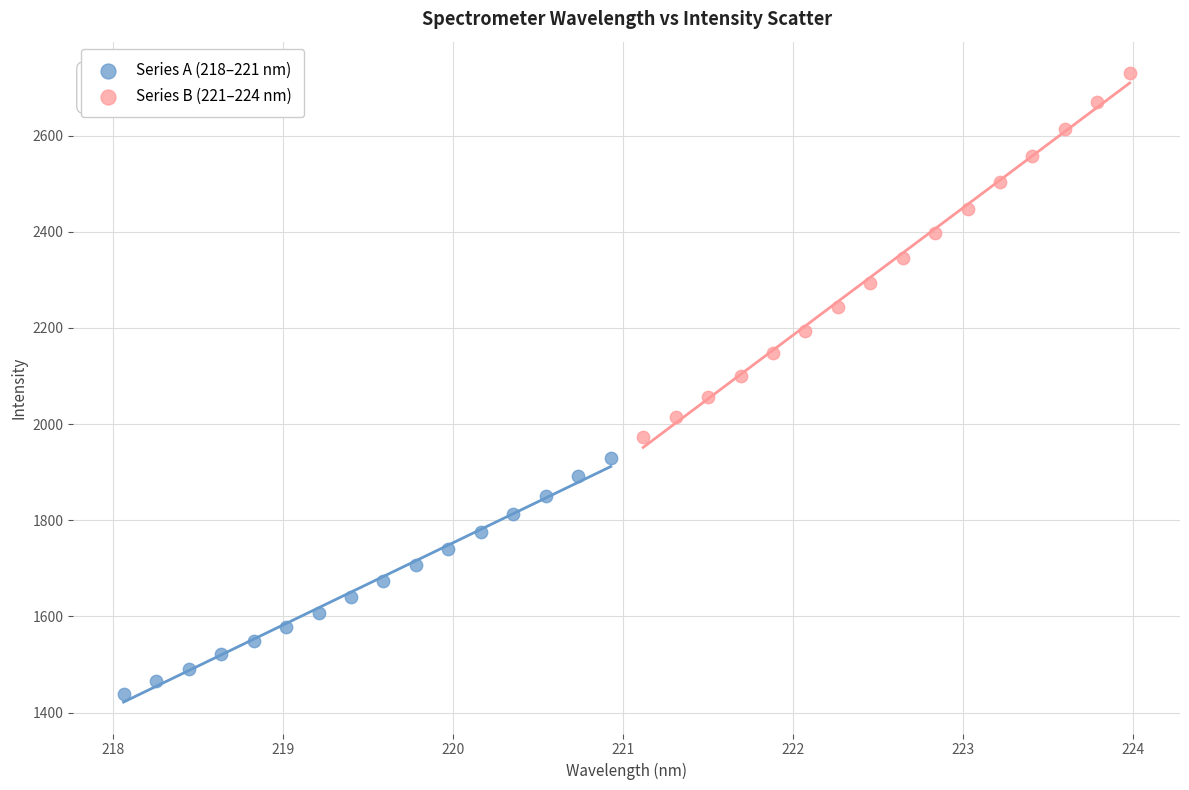

Which series has the widest spread of Y values?

Series B (221–224 nm)